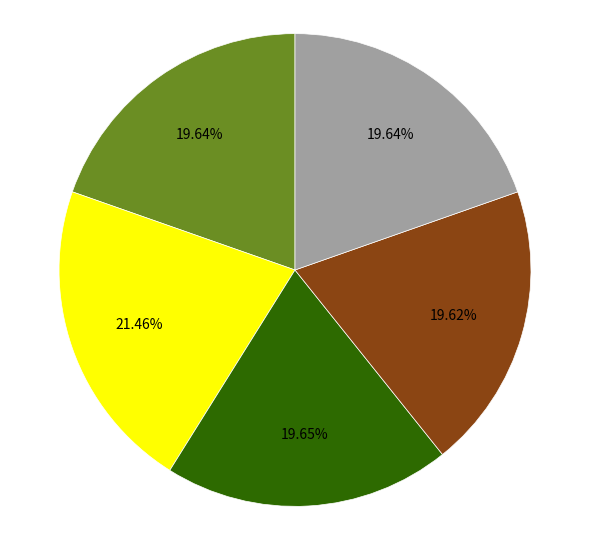

Is there any slice that represents more than half of the pie?

No